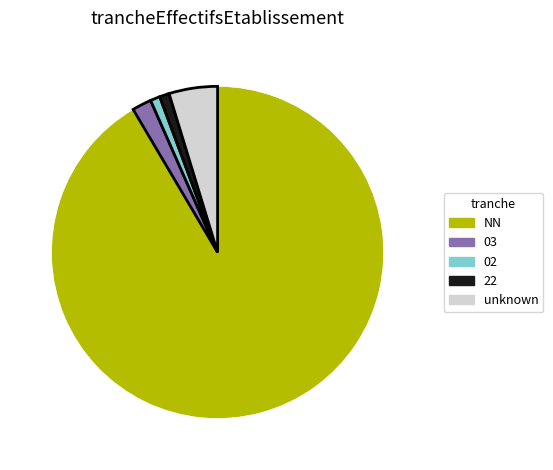

Which category accounts for the majority?

NN